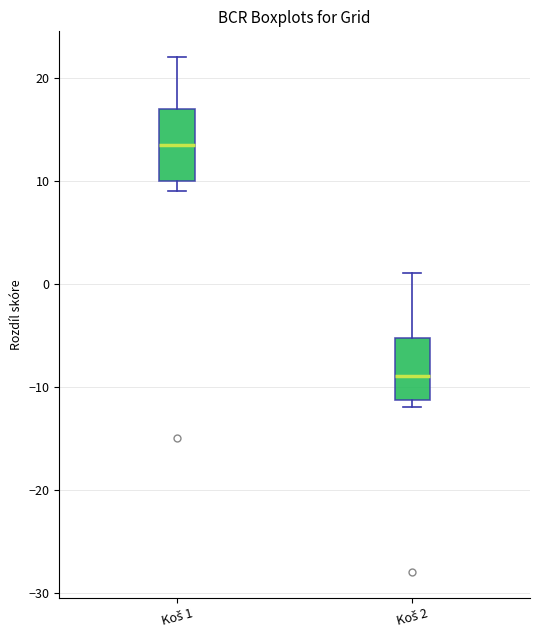

Where does the upper whisker of the box for Koš 1 end on the y-axis? The values are not printed on the chart, so give them approximately, as read against the axis.

22